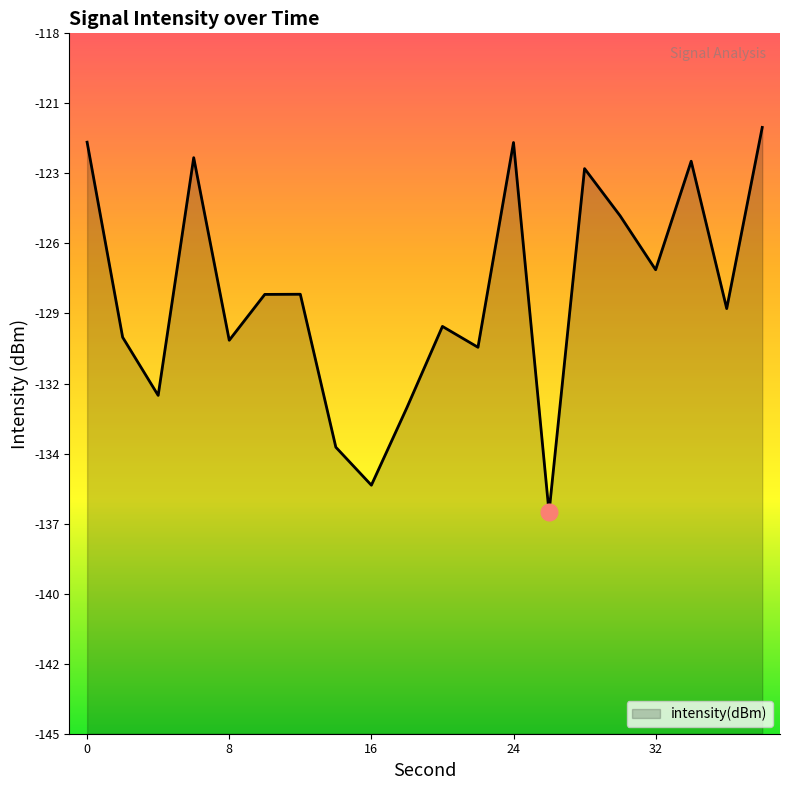

What is the change in value from 4 to 22?

+1.9